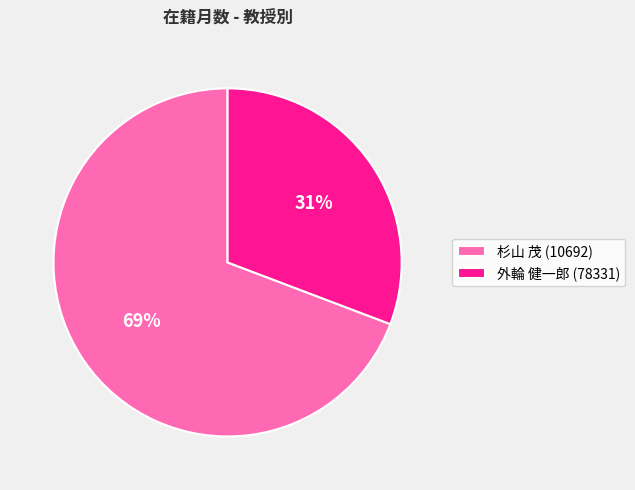

Which slice is the largest?

杉山 茂 (10692)